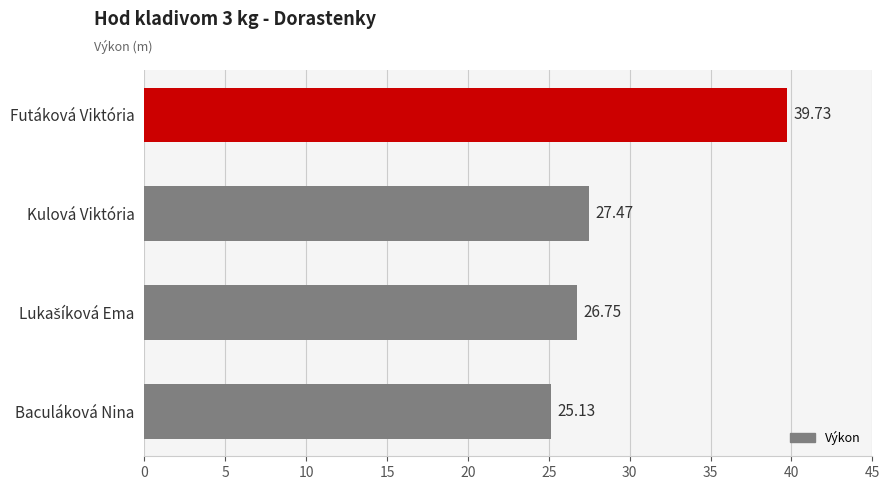

How many data points are less than 27?

2